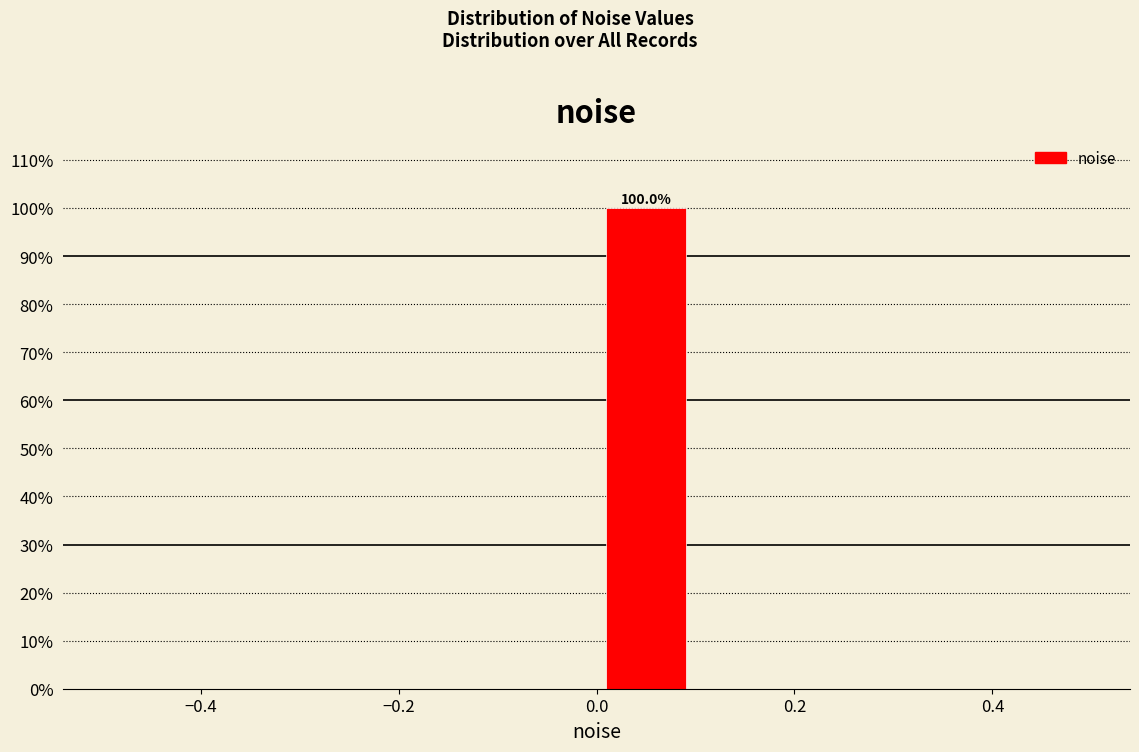

Which range on the x-axis has the tallest bar?

0.0 to 0.1